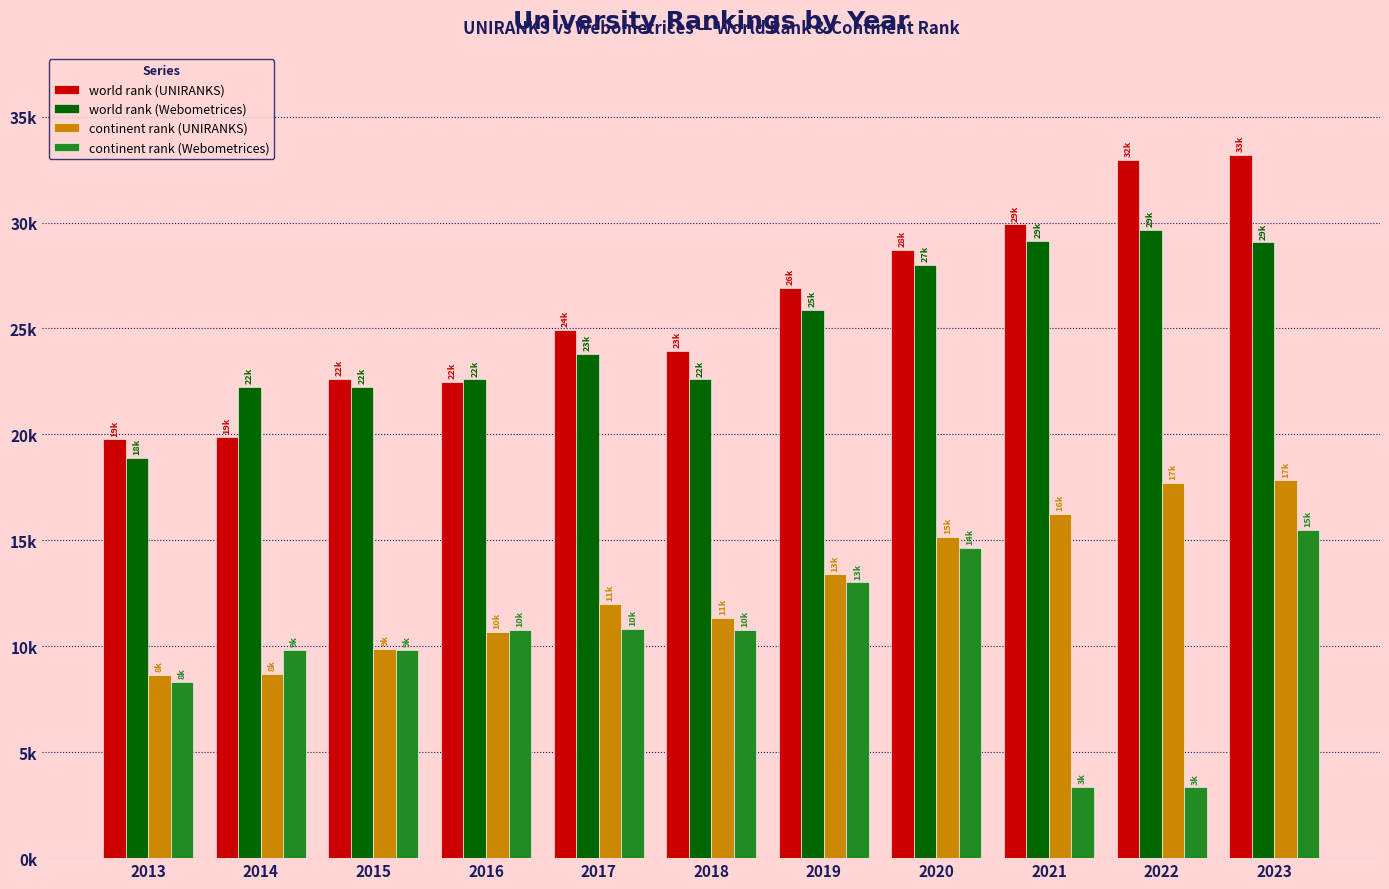

Which series has the widest spread of values?

world rank (UNIRANKS)